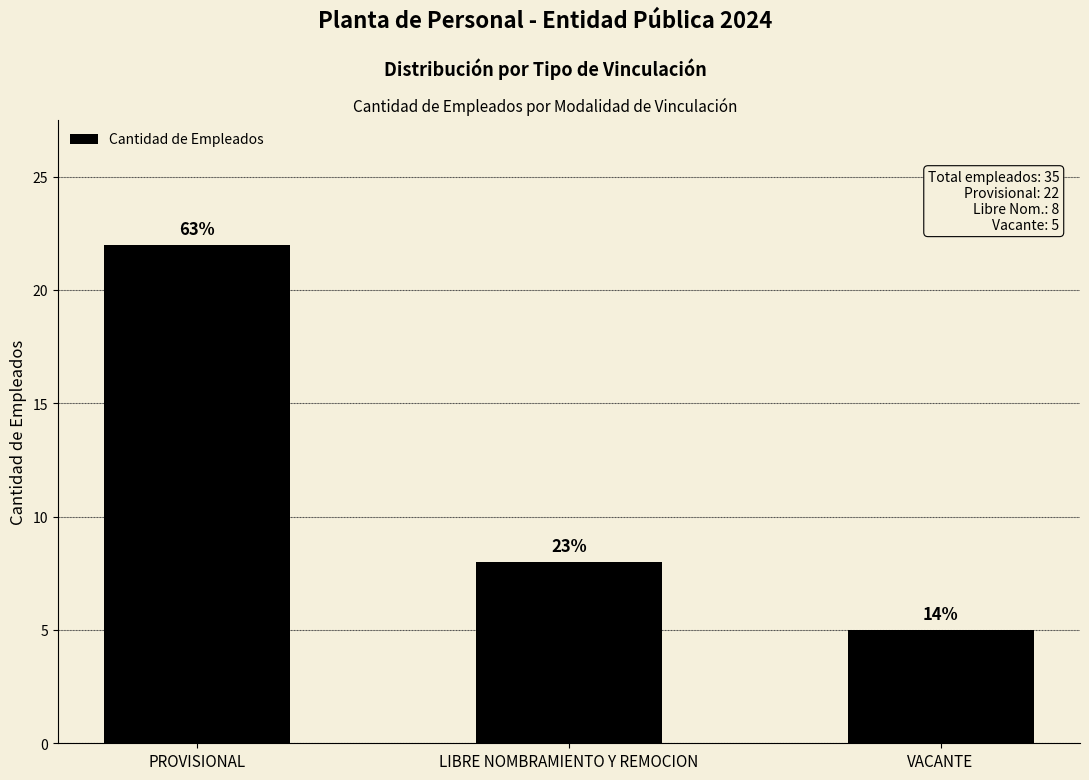

What is the ratio of the value at VACANTE to the value at LIBRE NOMBRAMIENTO Y REMOCION?

0.6